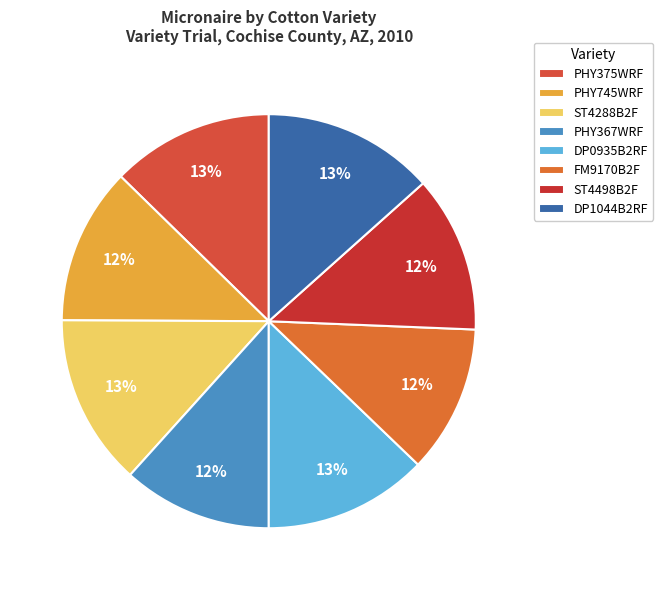

Is the sum of ST4288B2F and DP1044B2RF greater than half?

No